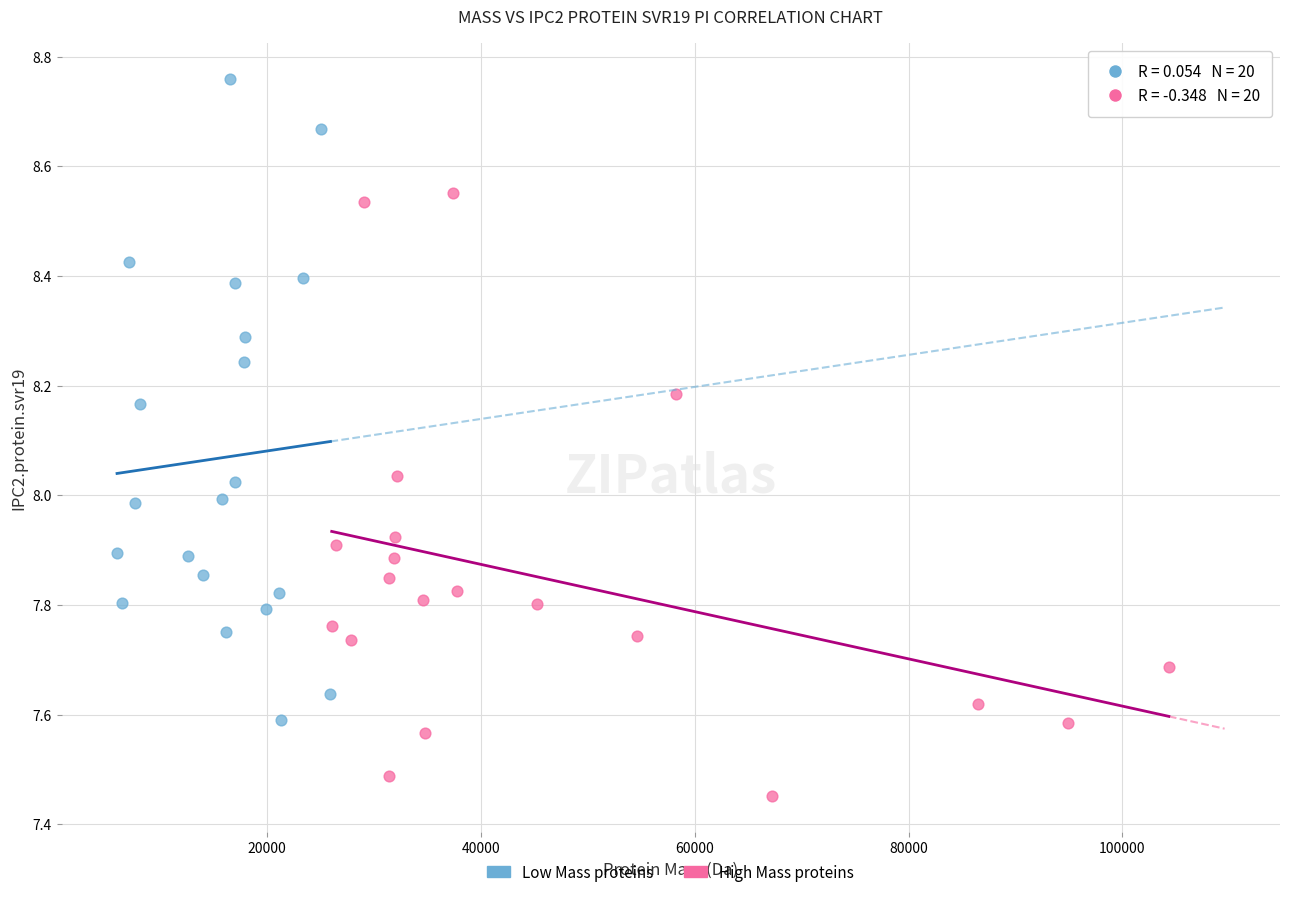

Which series contains the highest Y value?

Low Mass proteins